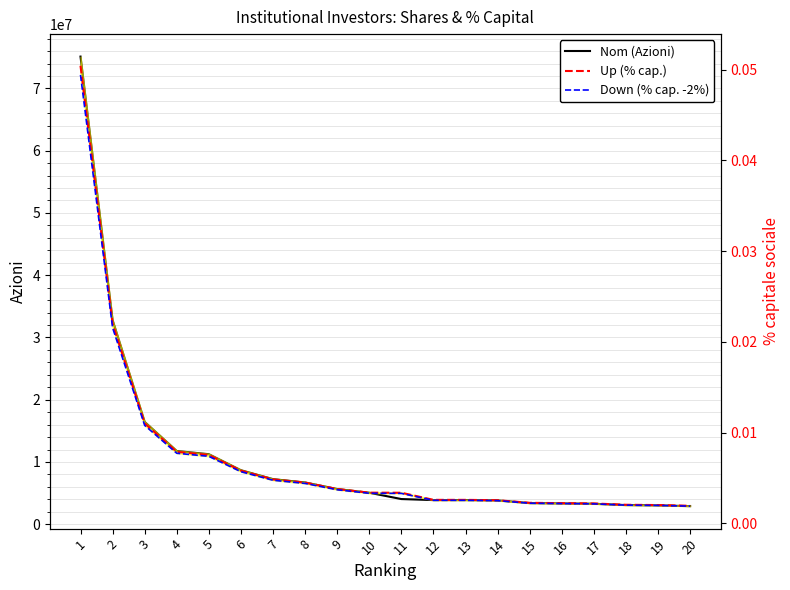

What is the difference between the highest and lowest values at 17?

3280363.0